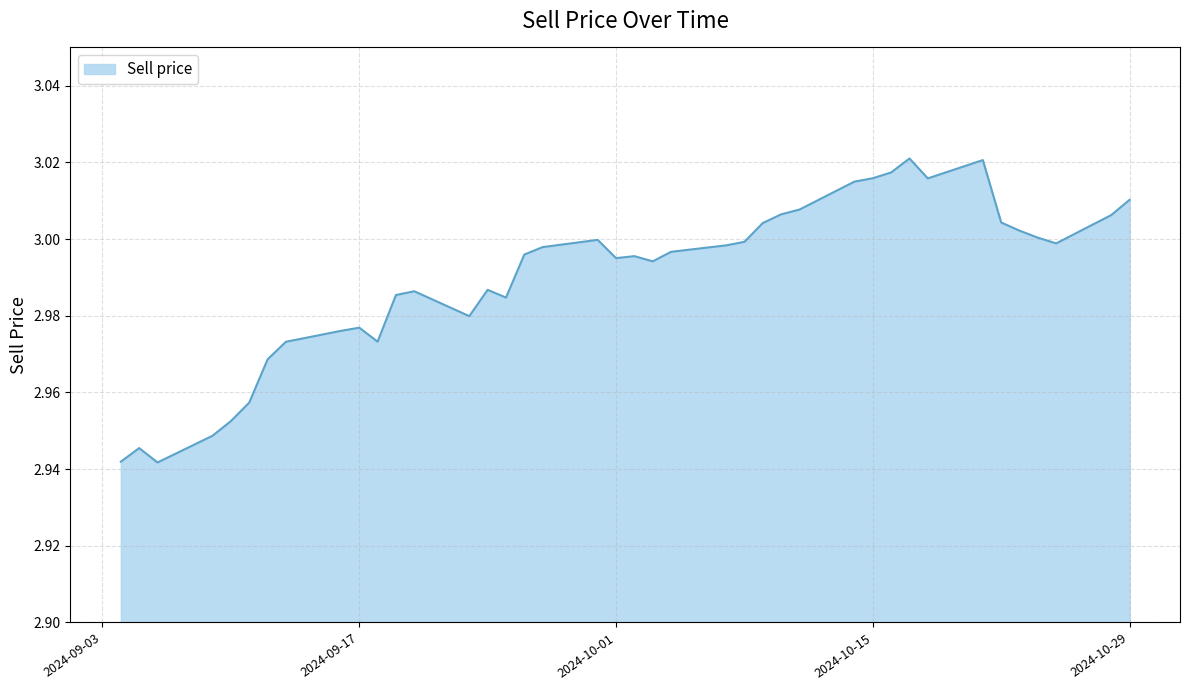

Is it true that the value at 2024-09-17 is 4.8?

False